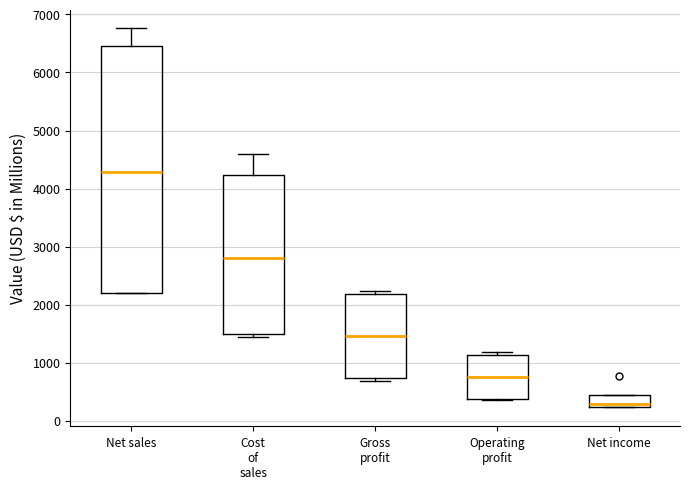

Reading left to right, transcribe this box plot: for each box, give where its median line is, the range the box spans, and where its two whiskers end, as read against the y-axis. The values are not printed on the chart, so give them approximately, as read against the axis.

Net sales: median 4300, box 2200 to 6500, whiskers 2200 to 6800
Cost of sales: median 2800, box 1500 to 4200, whiskers 1500 (just below the box's lower edge) to 4600
Gross profit: median 1500, box 700 to 2200, whiskers 700 (just below the box's lower edge) to 2200 (just above the box's upper edge)
Operating profit: median 700, box 400 to 1100, whiskers 400 to 1200
Net income: median 300, box 200 to 400, whiskers 200 to 400